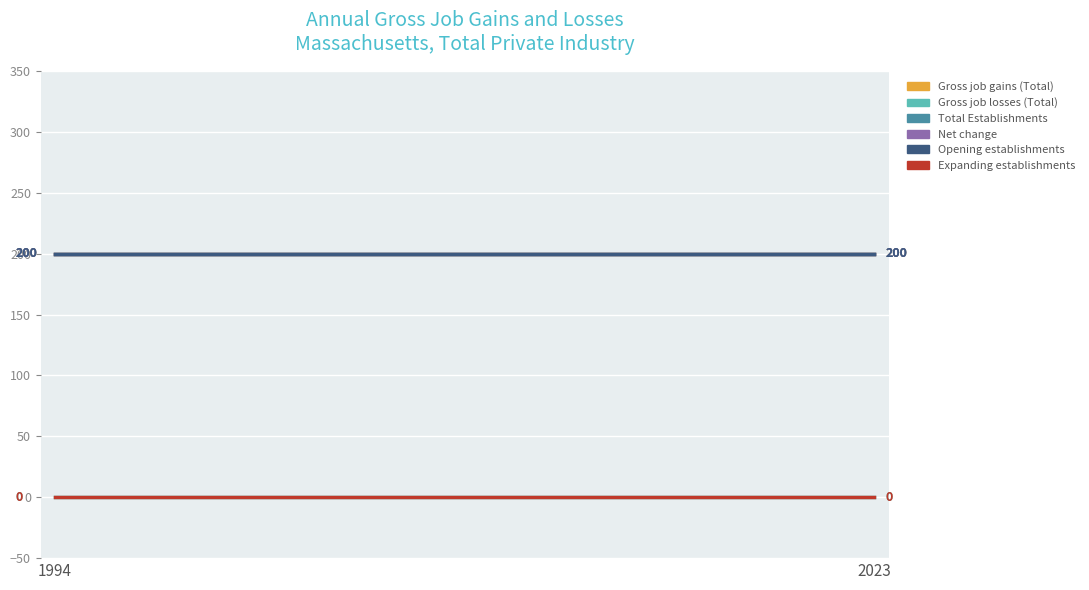

Does the chart have visible grid lines?

Yes